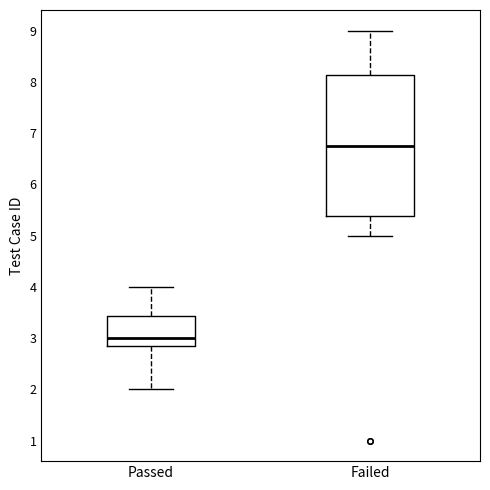

Which box is the tallest, from its lower edge to its upper edge?

Failed